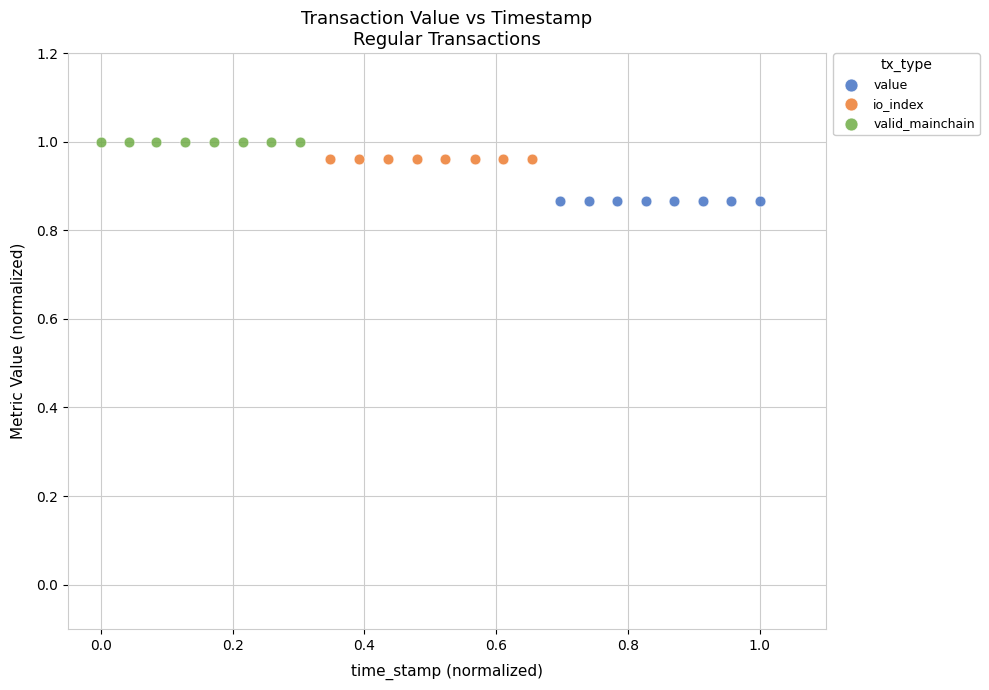

Which series contains the lowest Y value?

value